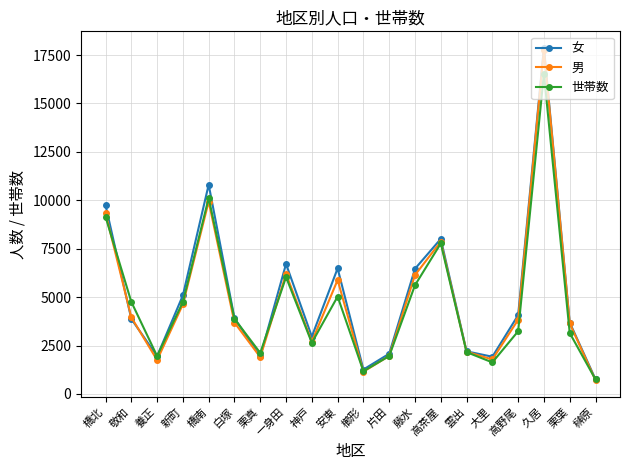

What is the average value of the 女 series?

5090